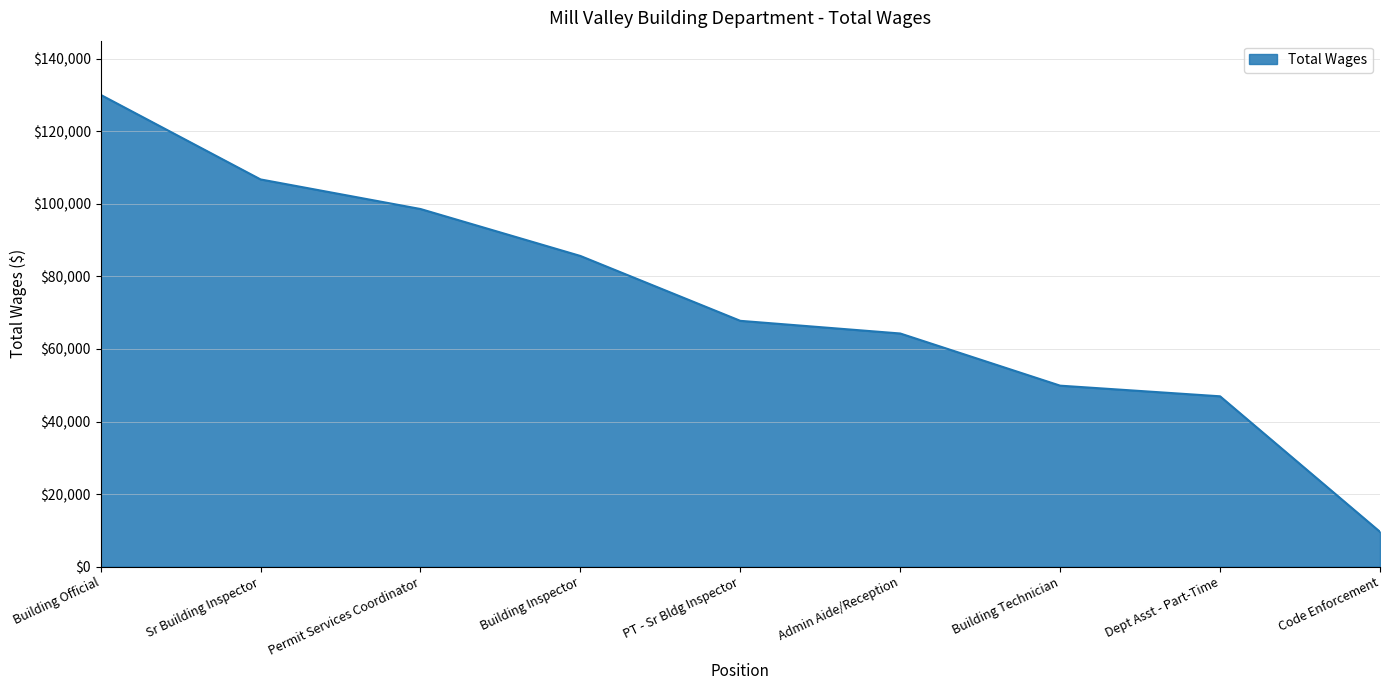

Which label corresponds to the smallest value in the chart?

Code Enforcement